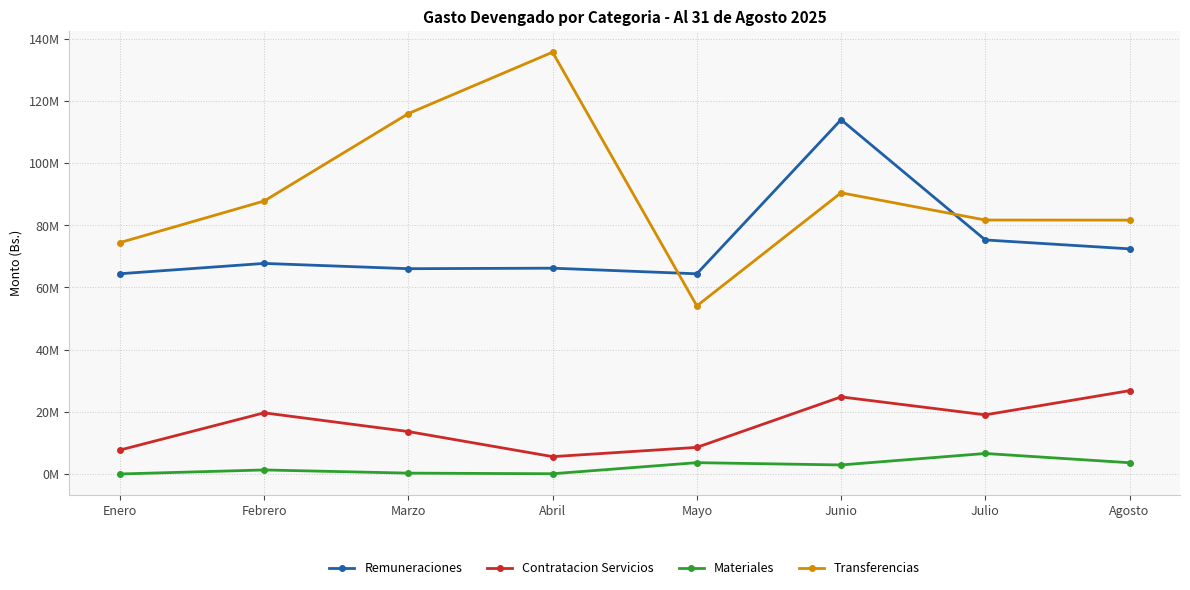

Which series has the largest total across all categories?

Transferencias